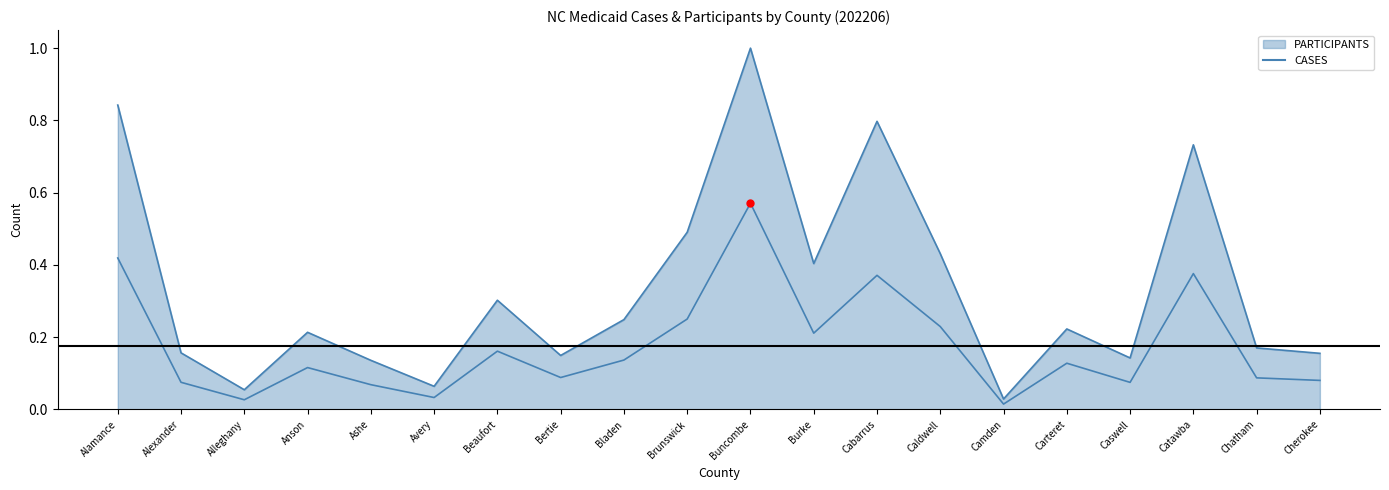

How many points are lower than both their immediate neighbors (excluding endpoints)?

6